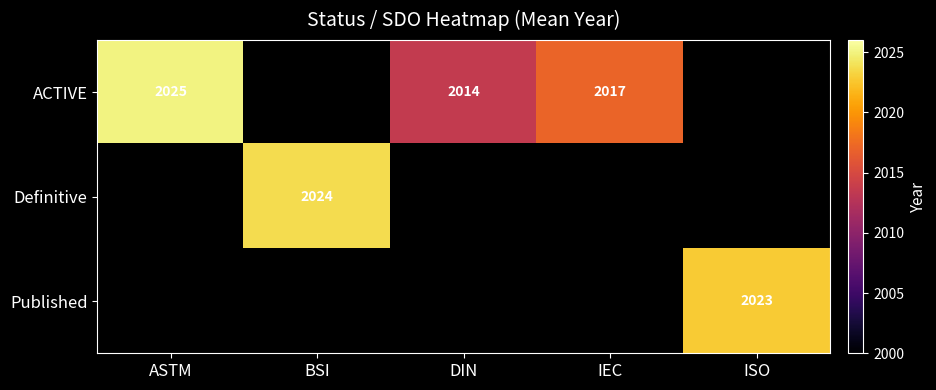

True or false: ACTIVE has a value of 1389 at ASTM.

False